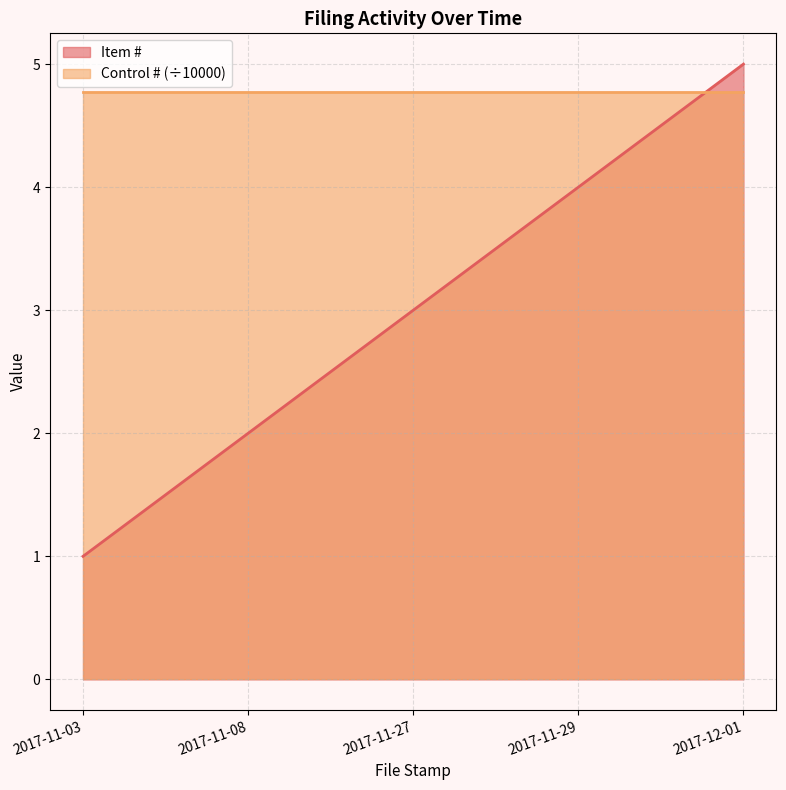

Reading left to right, what are all the values shown in this chart?

2017-11-03=1	2017-11-08=2	2017-11-27=3	2017-11-29=4	2017-12-01=5